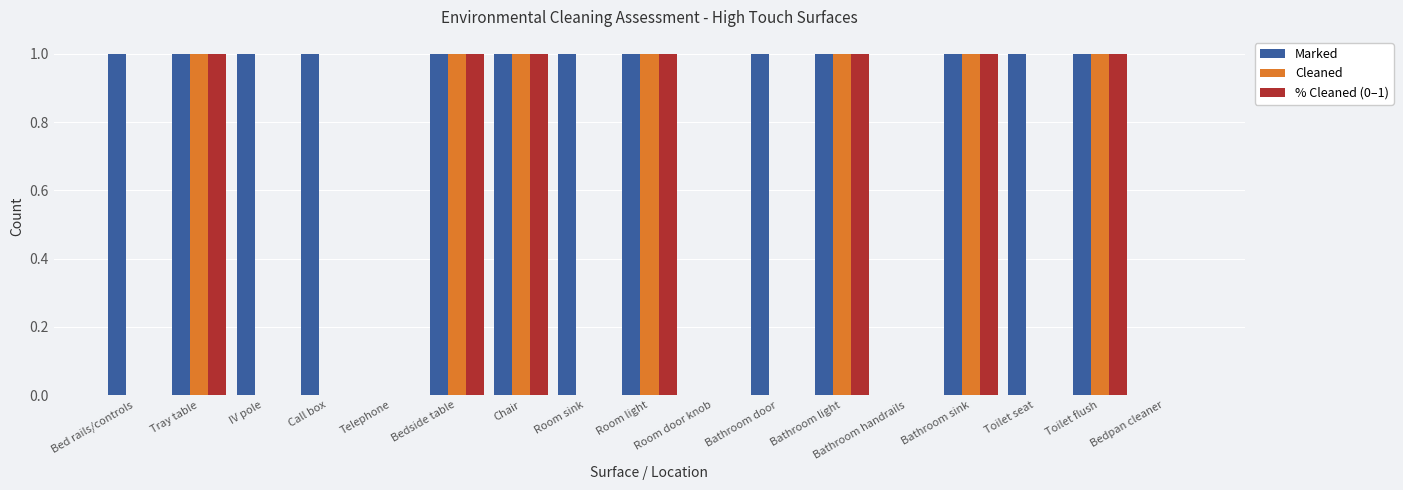

What is the approximate value of Marked at Bed rails/controls?

1